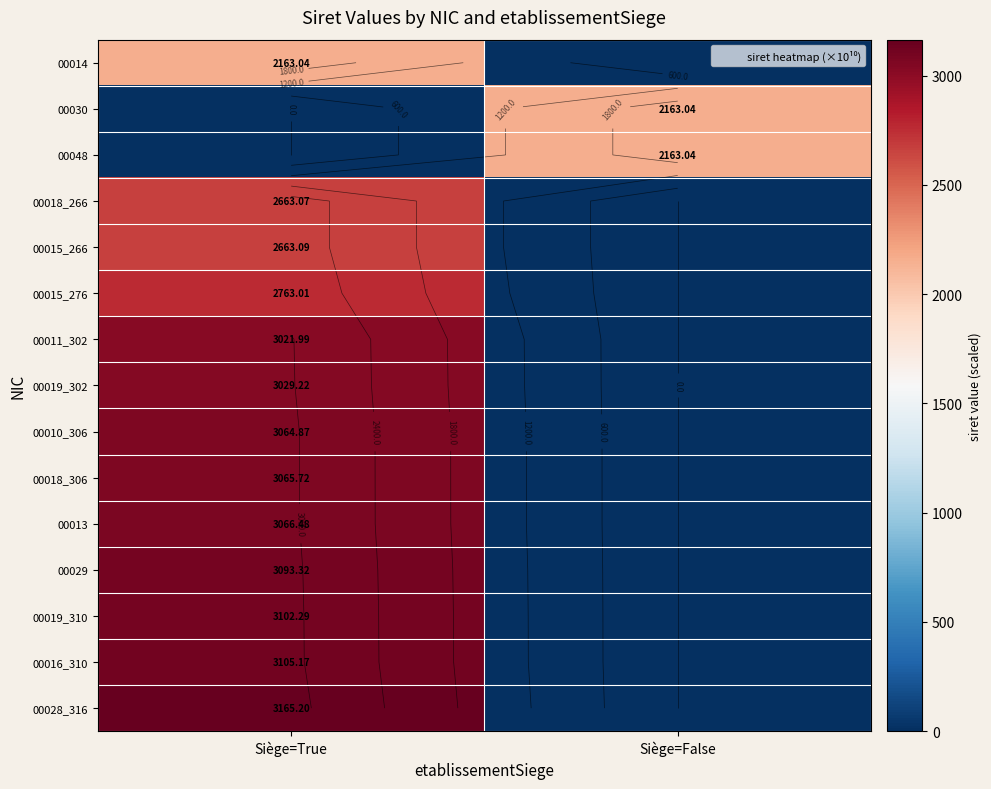

What is the sum of all 00019_310 values?

3102.3